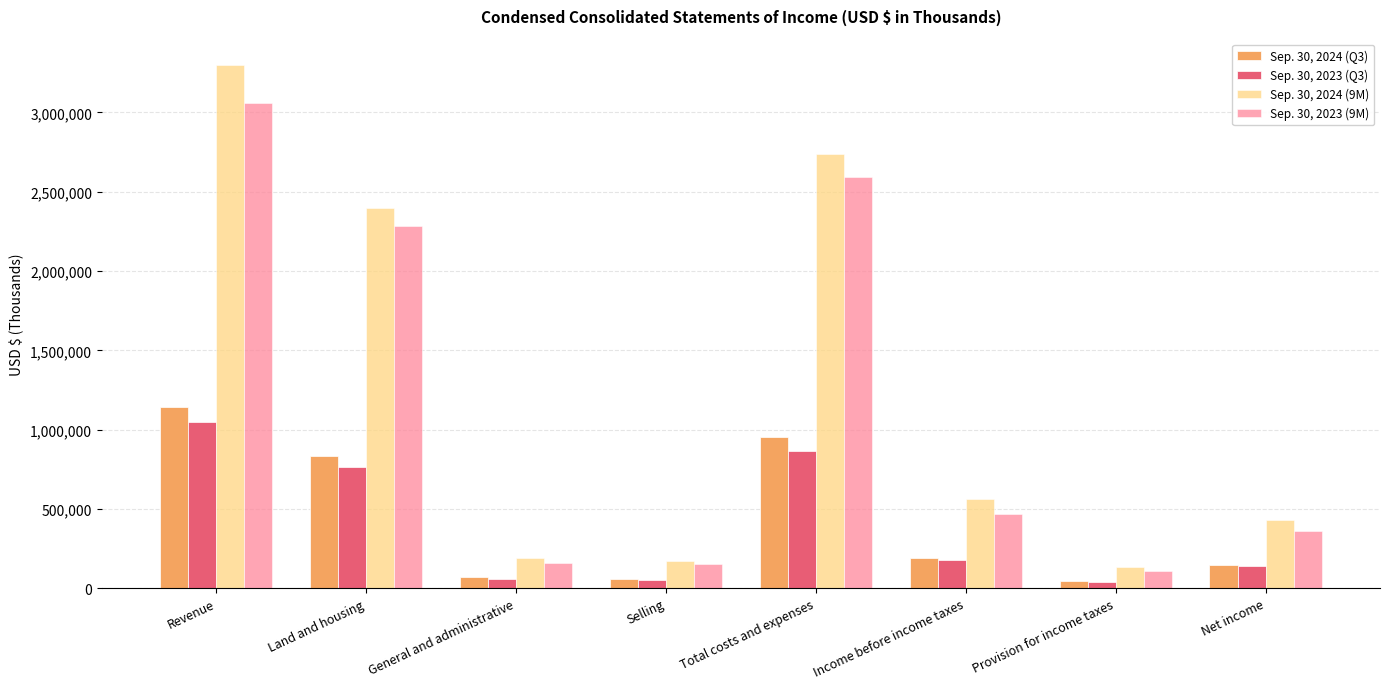

Which series has the widest spread of values?

Sep. 30, 2024 (9M)